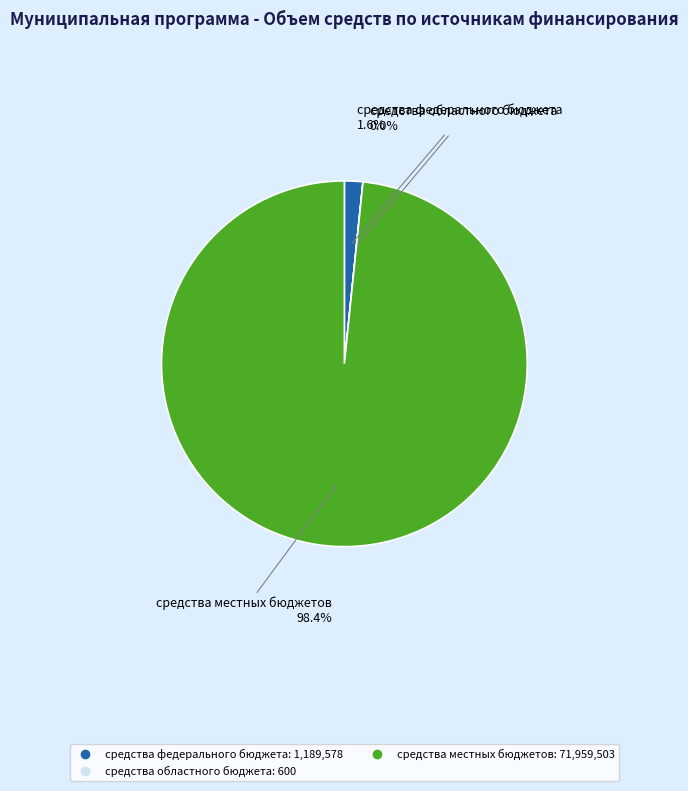

Is there a majority slice in this chart?

Yes